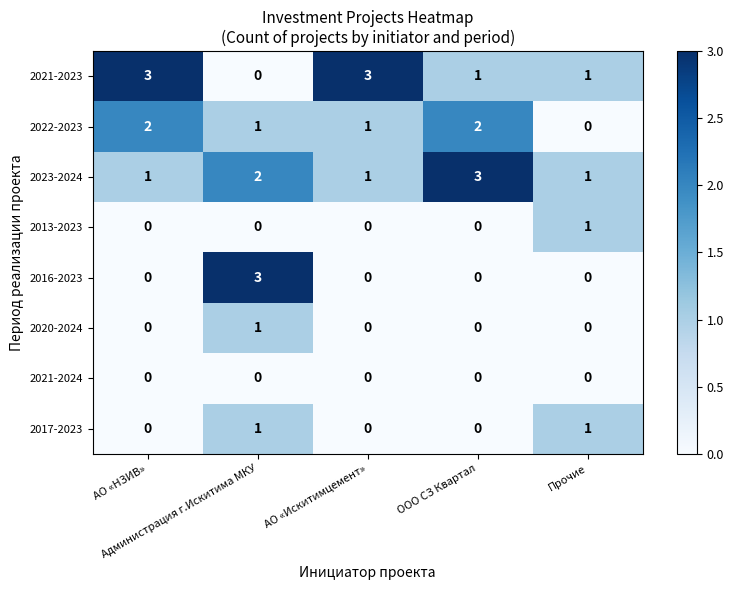

How many 2023-2024 values are between 1 and 2?

4